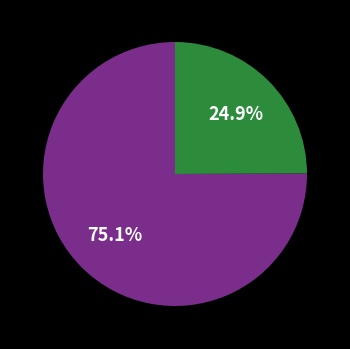

Is there a majority slice in this chart?

Yes